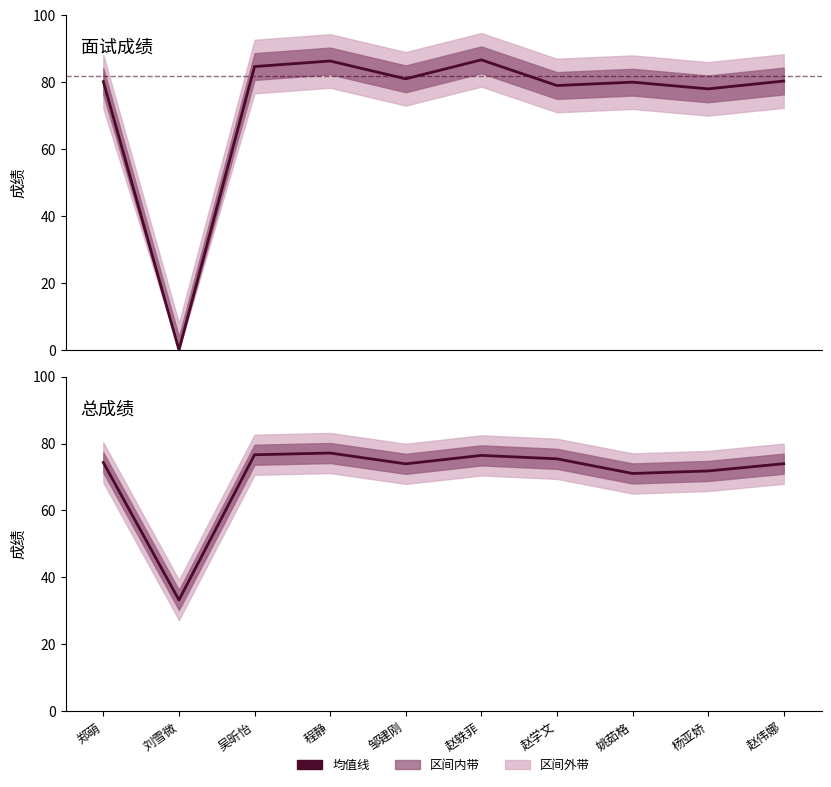

Between 姚茹格 and 邹建刚, which is larger?

邹建刚